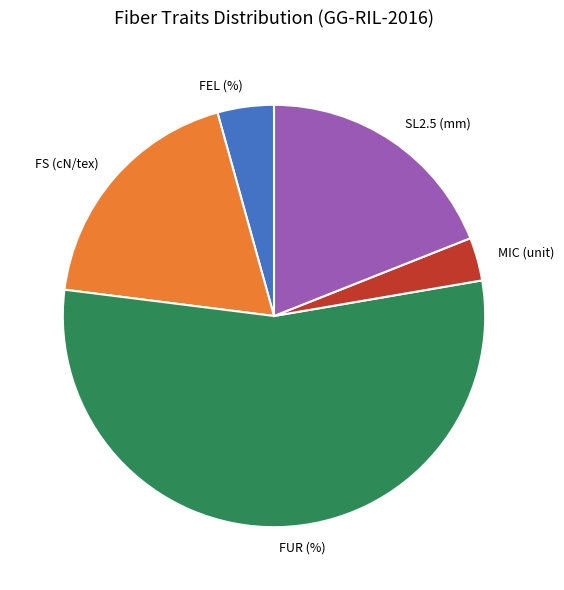

Which has a higher value, FUR (%) or FEL (%)?

FUR (%)